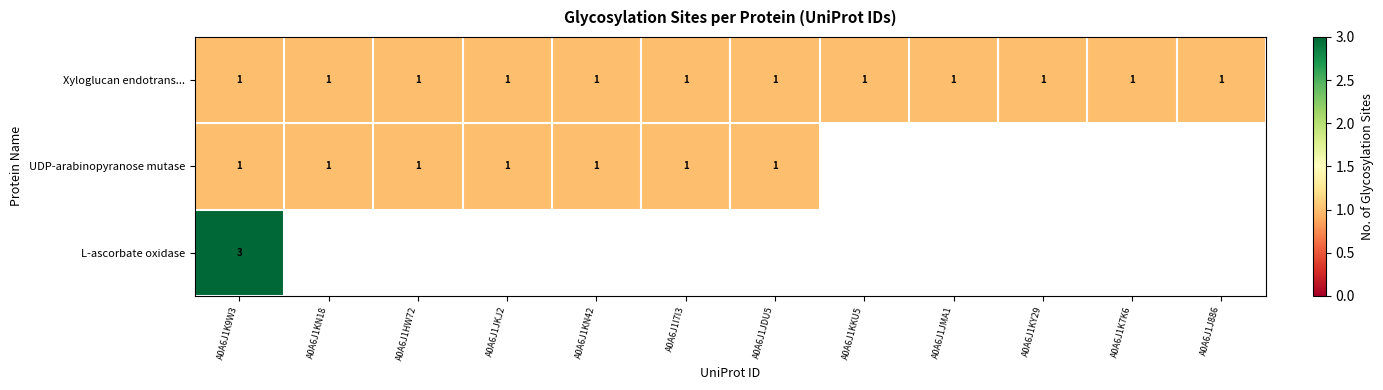

Is it true that Xyloglucan endotrans... equals 0.3 at A0A6J1K9W3?

False